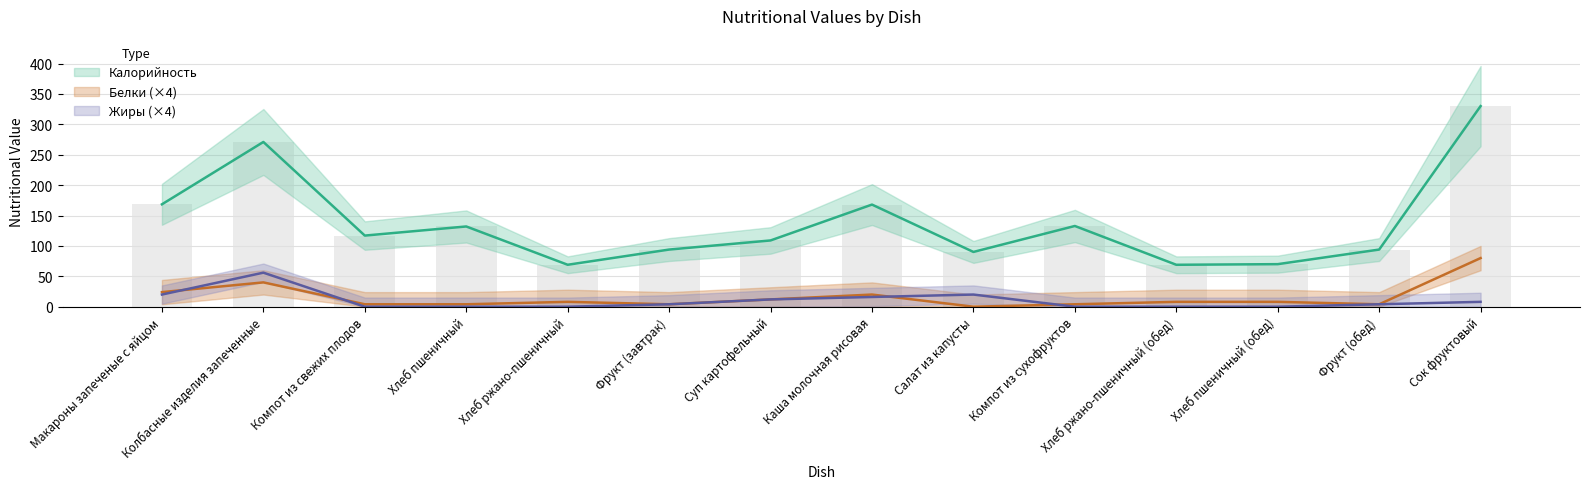

What is the average value of the Жиры series?

10.0